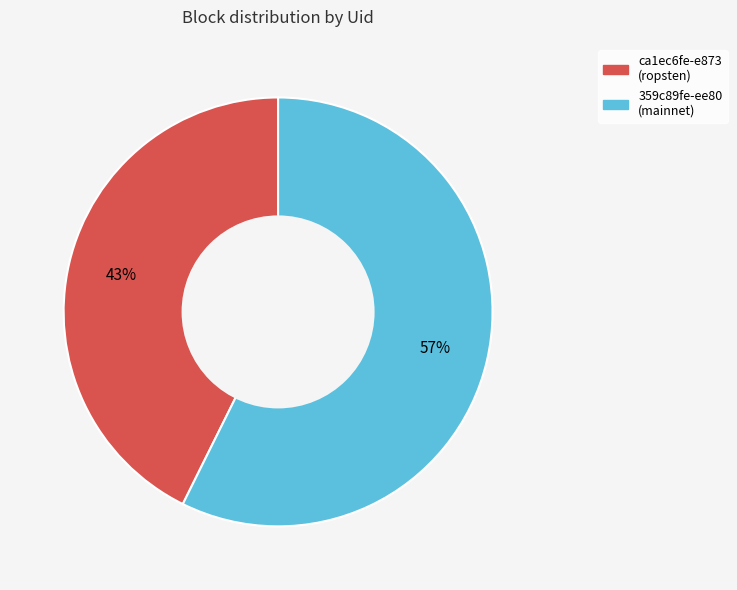

Is there a majority slice in this chart?

Yes